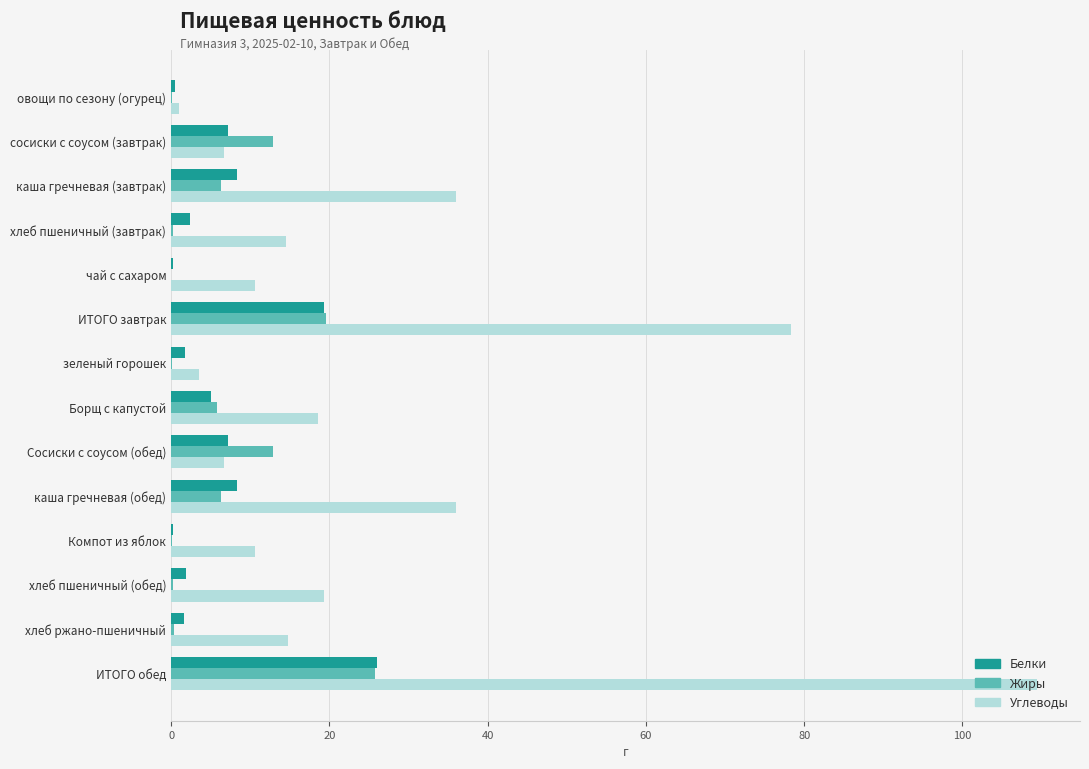

What is the total value across all series at ИТОГО завтрак?

117.1